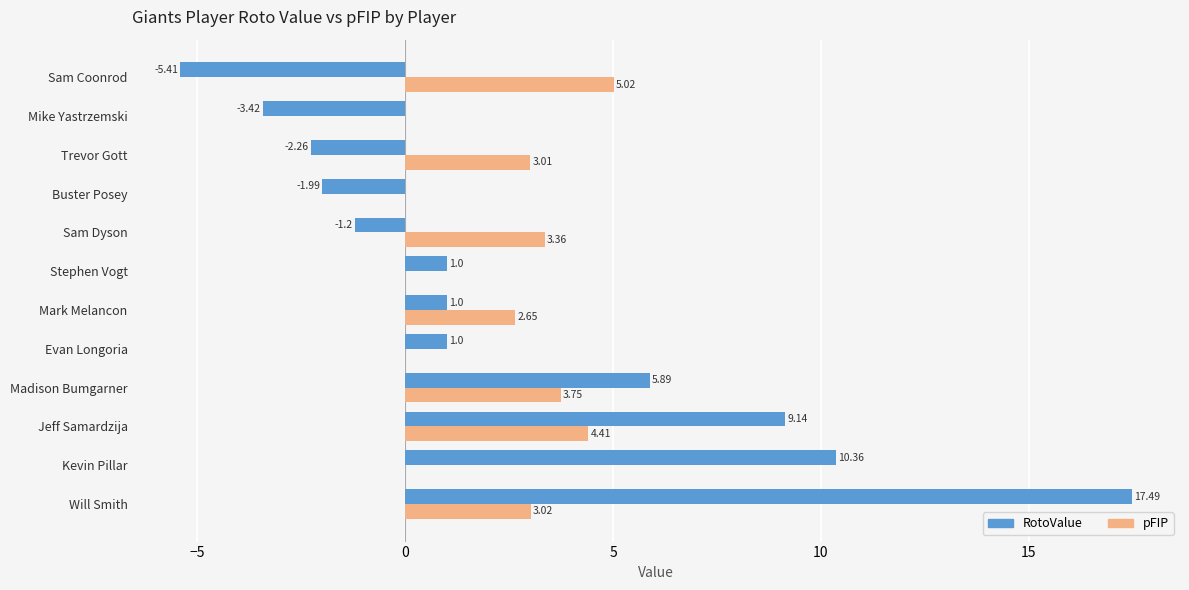

Which series changed the most between Kevin Pillar and Stephen Vogt?

RotoValue